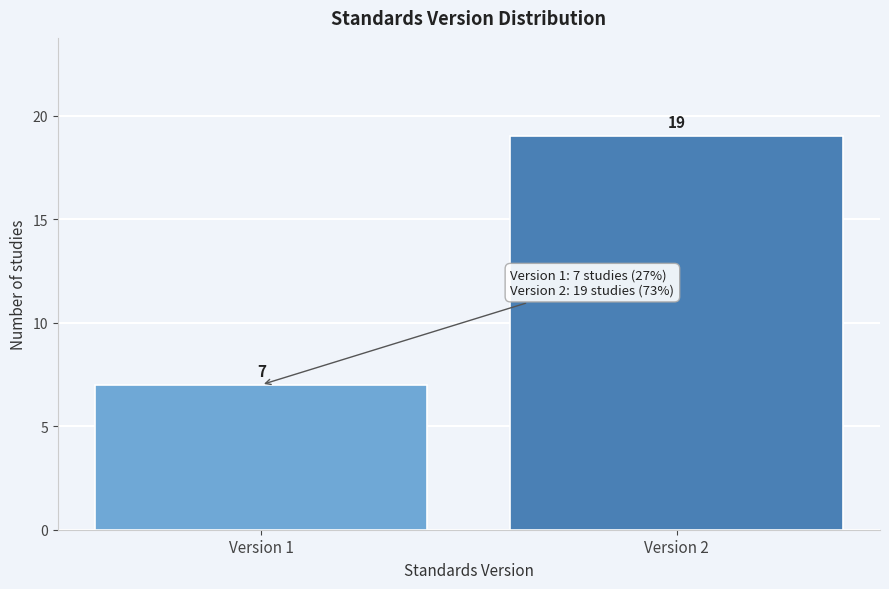

Reading left to right, list all the values displayed in this chart.

7	19